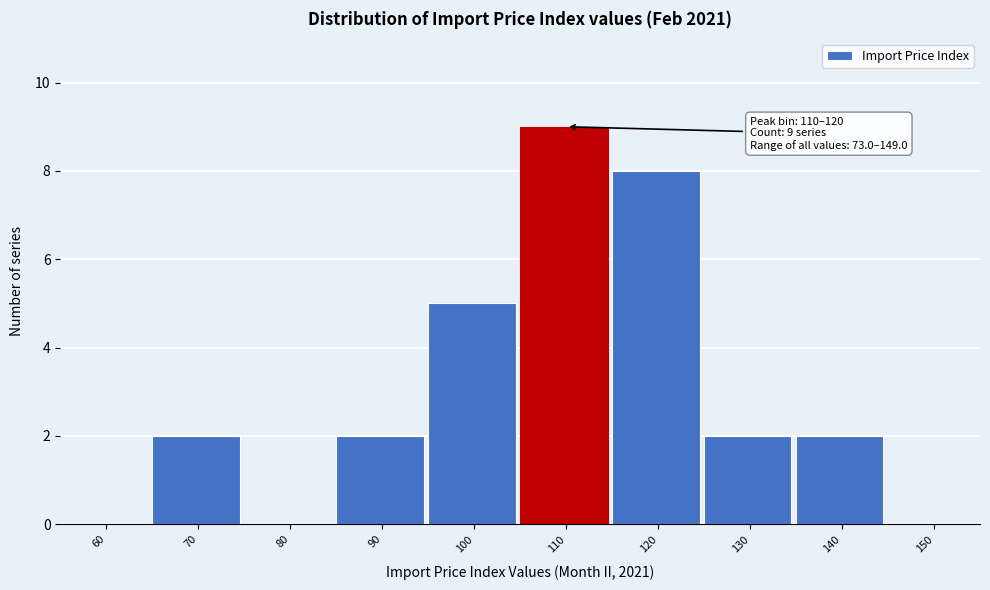

Reading left to right, list all the values displayed in this chart.

60=0	70=2	80=0	90=2	100=5	110=9	120=8	130=2	140=2	150=0